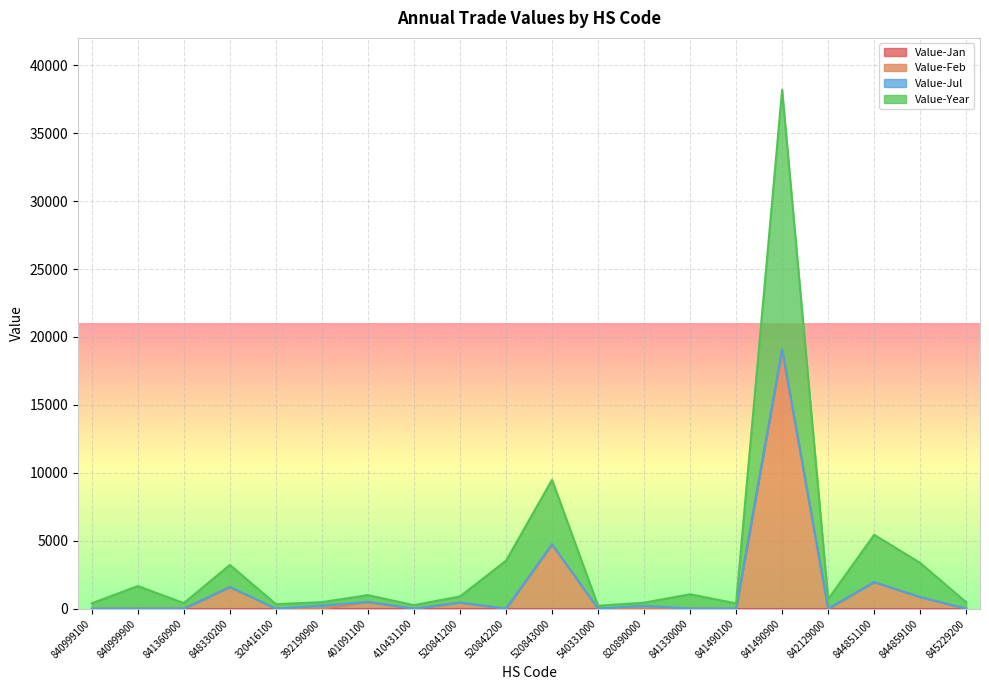

What is the total value across all series at 520842200?

3527